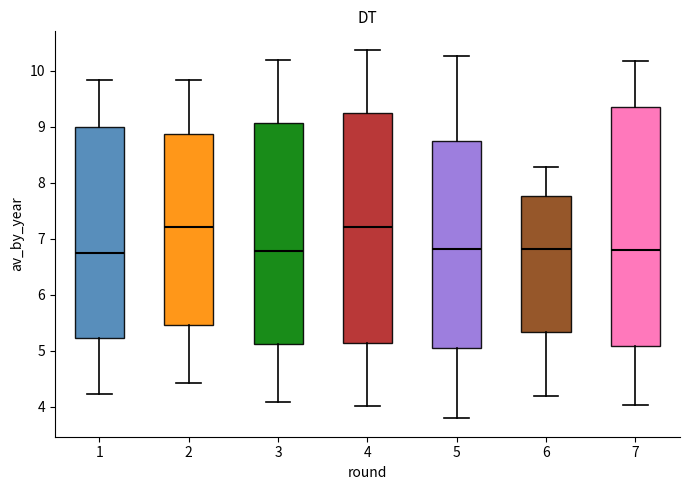

Reading left to right, read every box against the y-axis: the position of its median line, the range the box covers, and the ends of its whiskers. The values are not printed on the chart, so give them approximately, as read against the axis.

1: median 6.8, box 5.2 to 9.0, whiskers 4.2 to 9.8
2: median 7.2, box 5.5 to 8.9, whiskers 4.4 to 9.8
3: median 6.8, box 5.1 to 9.1, whiskers 4.1 to 10.2
4: median 7.2, box 5.1 to 9.3, whiskers 4.0 to 10.4
5: median 6.8, box 5.0 to 8.7, whiskers 3.8 to 10.3
6: median 6.8, box 5.3 to 7.8, whiskers 4.2 to 8.3
7: median 6.8, box 5.1 to 9.3, whiskers 4.0 to 10.2